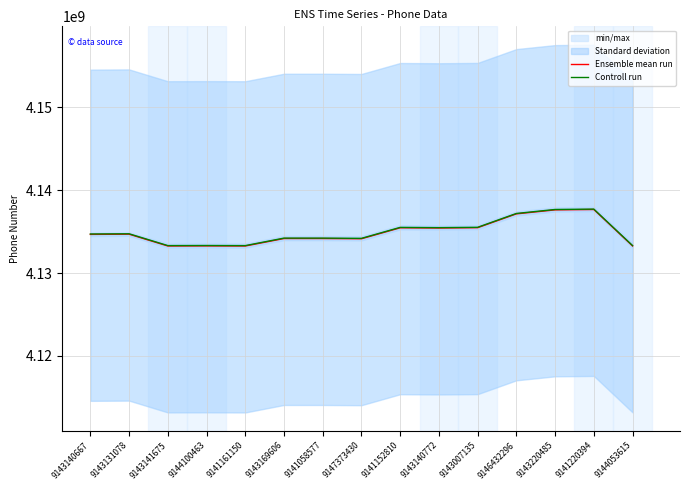

What is the total value across all series at 9147373430?

8268320266